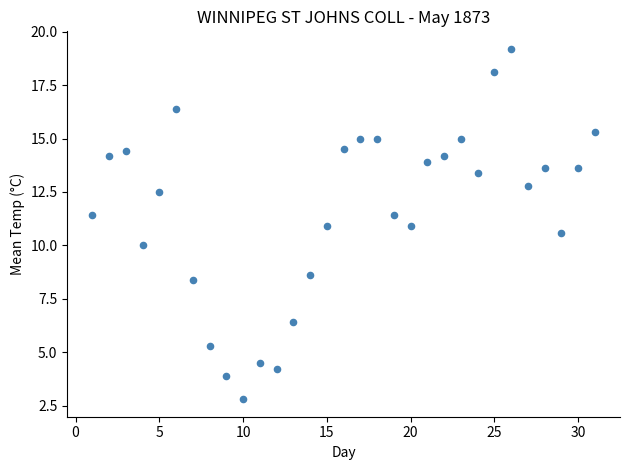

What is the range of X values (max minus min)?

30.0